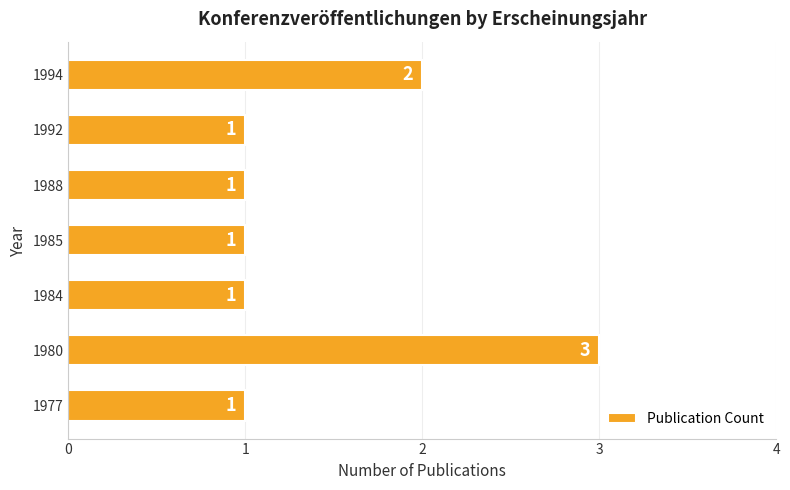

Where is the data nearest to the value 2?

1994